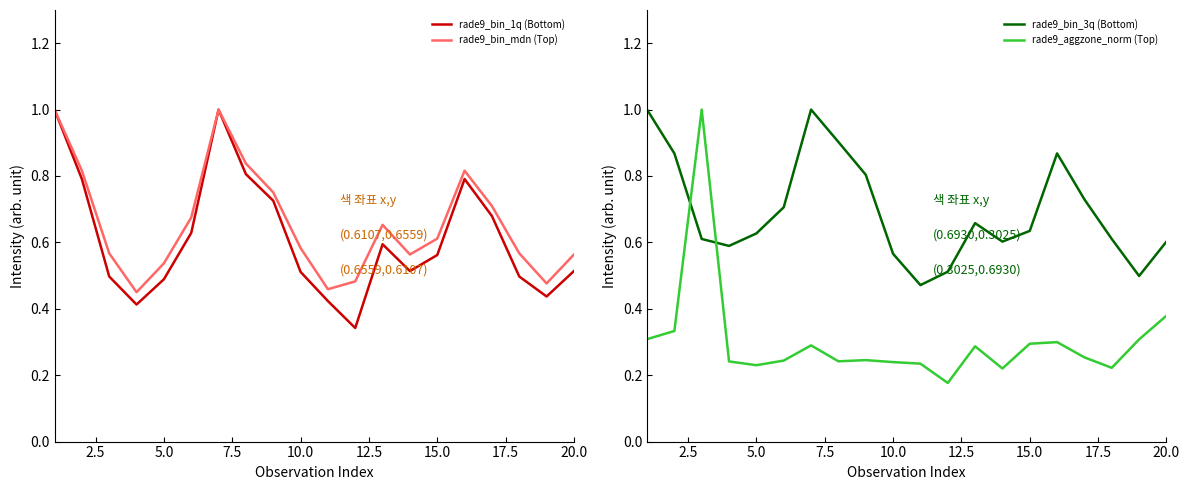

Is the value of rade9_bin_1q (Bottom) at 20.0 greater than the value of rade9_bin_mdn (Top) at 20.0?

No